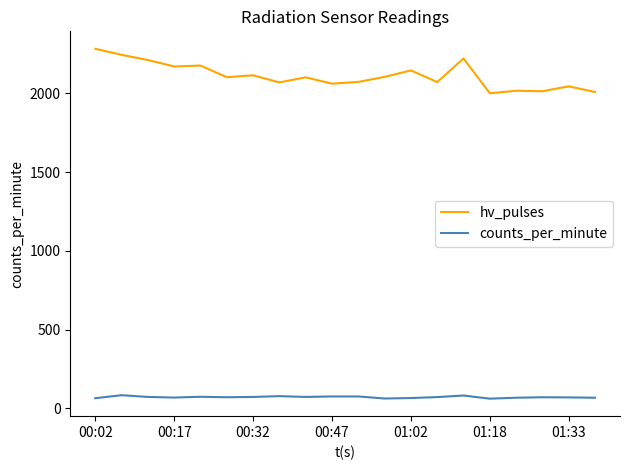

In counts_per_minute, how many points are lower than both neighbors (excluding endpoints)?

5